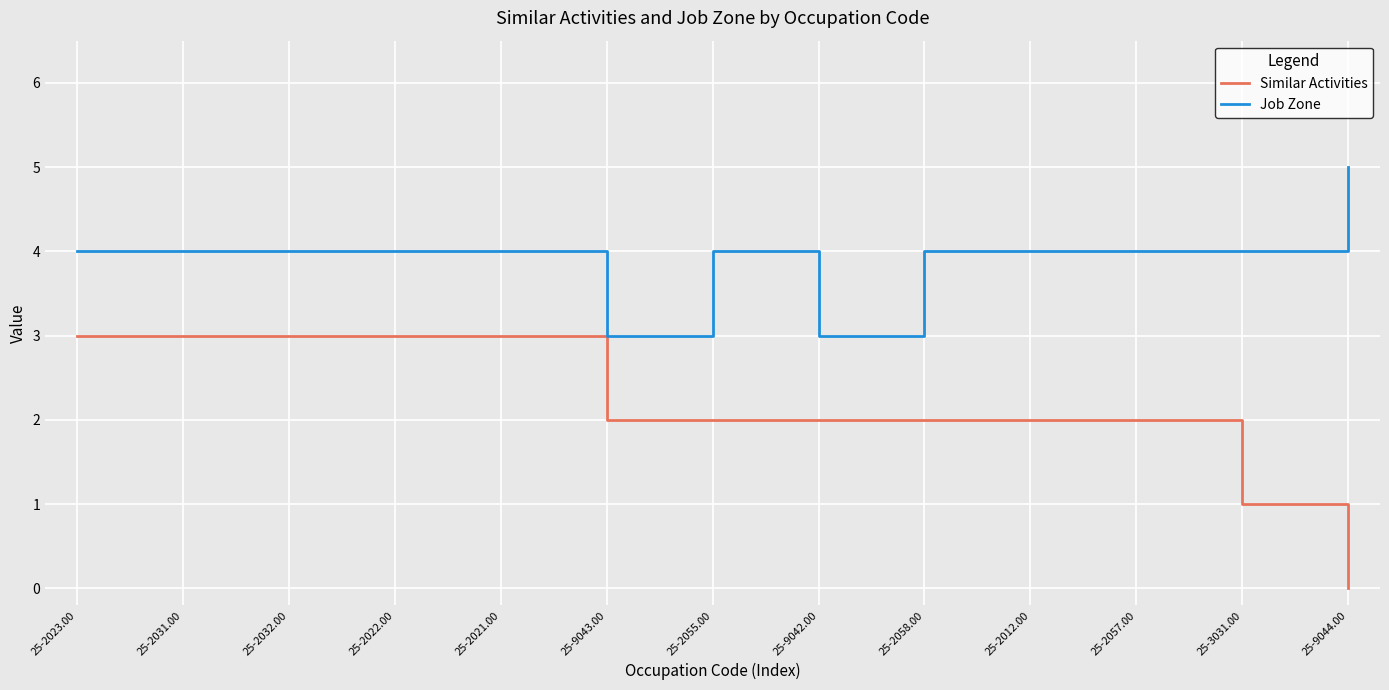

True or false: Similar Activities and Job Zone intersect in this chart.

False